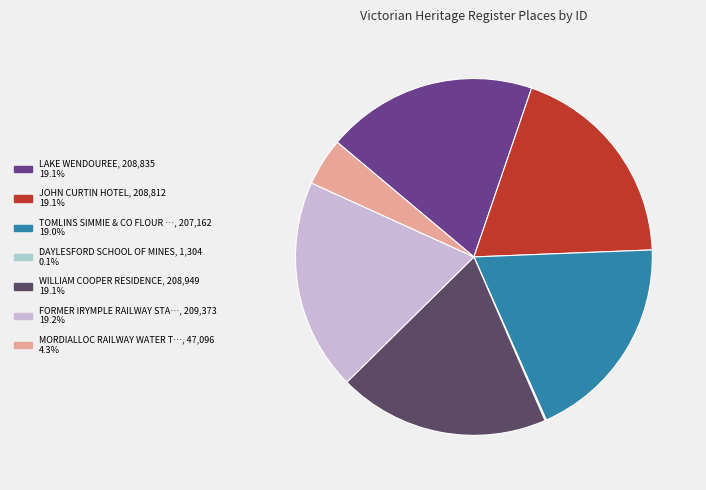

Rank the categories by value from lowest to highest.

DAYLESFORD SCHOOL OF MINES, MORDIALLOC RAILWAY WATER TOWER, TOMLINS SIMMIE & CO FLOUR MILL, JOHN CURTIN HOTEL, LAKE WENDOUREE, WILLIAM COOPER RESIDENCE, FORMER IRYMPLE RAILWAY STATION BUILDING